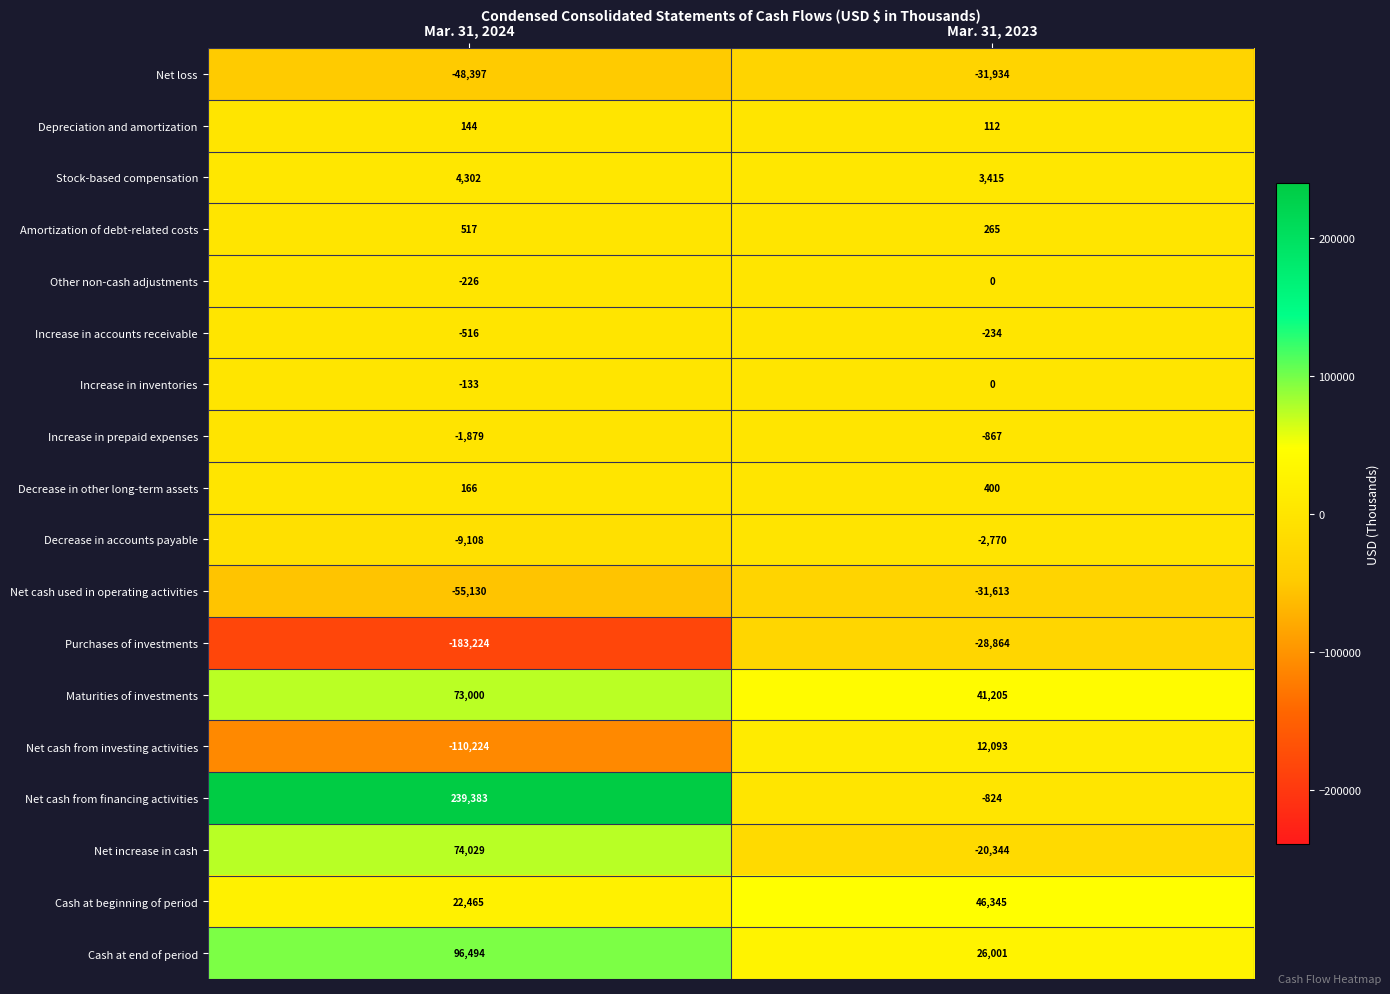

List the labels in order of Increase in prepaid expenses value, smallest first.

Mar. 31, 2024, Mar. 31, 2023